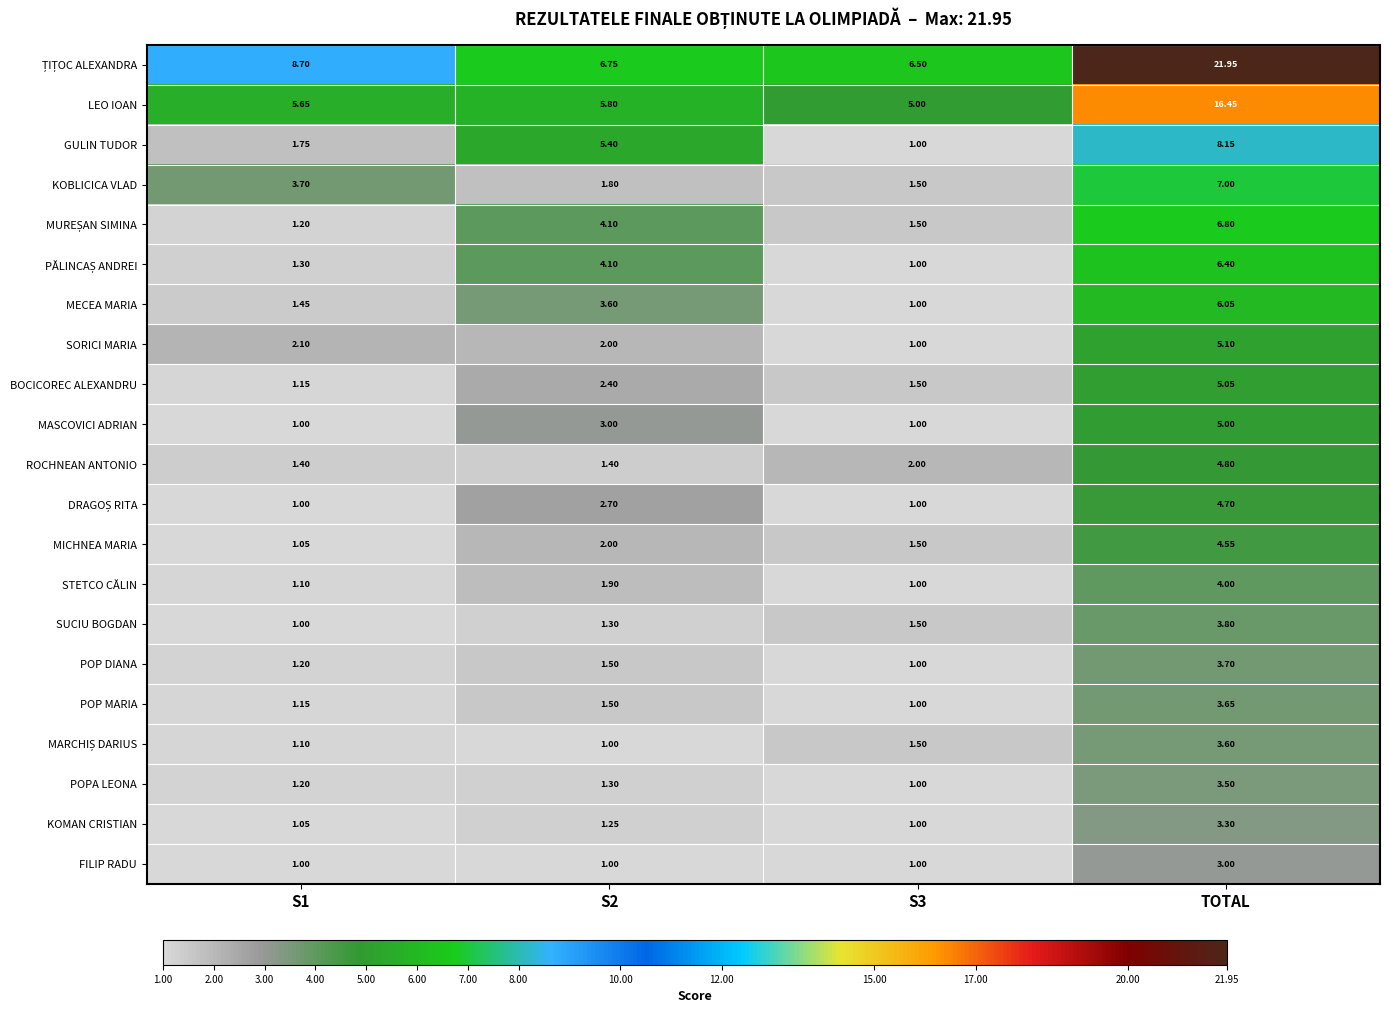

At which label does POP MARIA reach its peak?

TOTAL